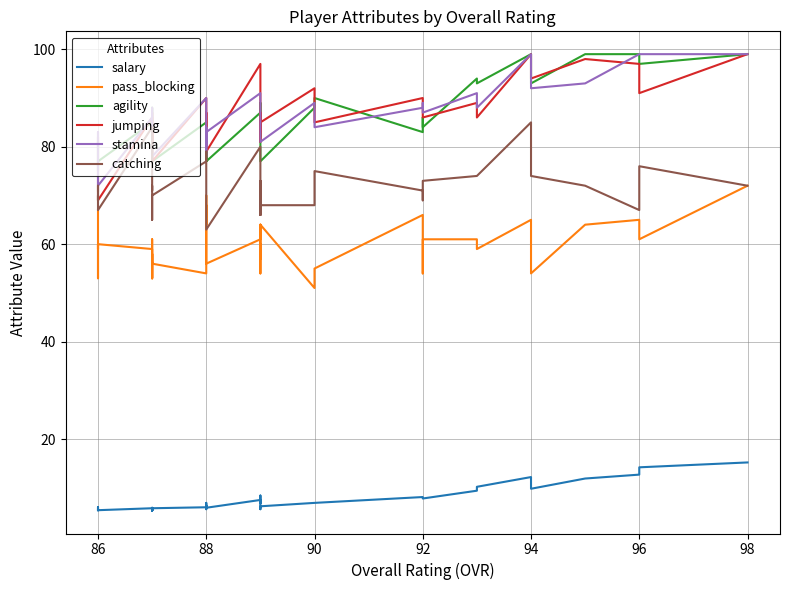

How many interior local valleys does the pass_blocking series have?

13